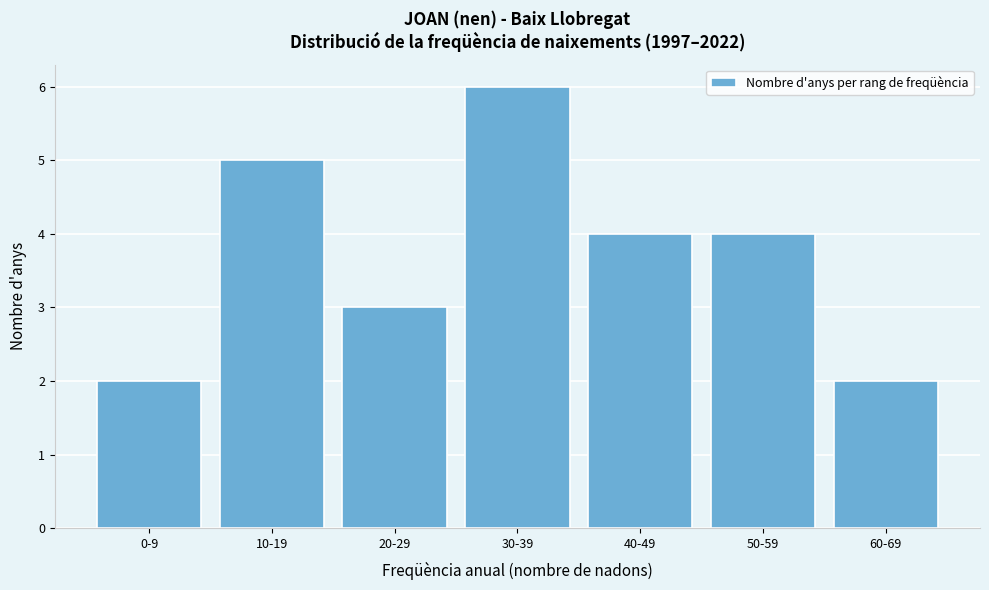

Reading left to right, list all the values displayed in this chart.

2	5	3	6	4	4	2